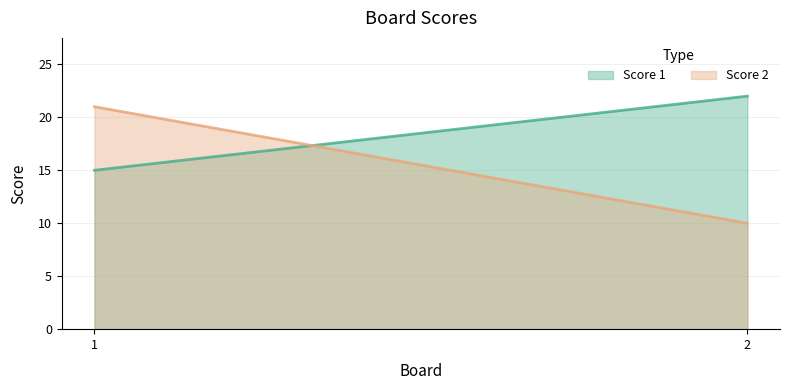

At how many categories does at least one series exceed 20?

2